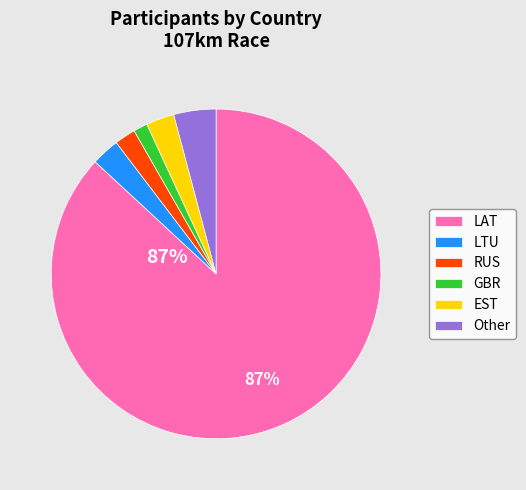

To the nearest percent, what is the difference between the GBR and RUS slice percentages?

1%